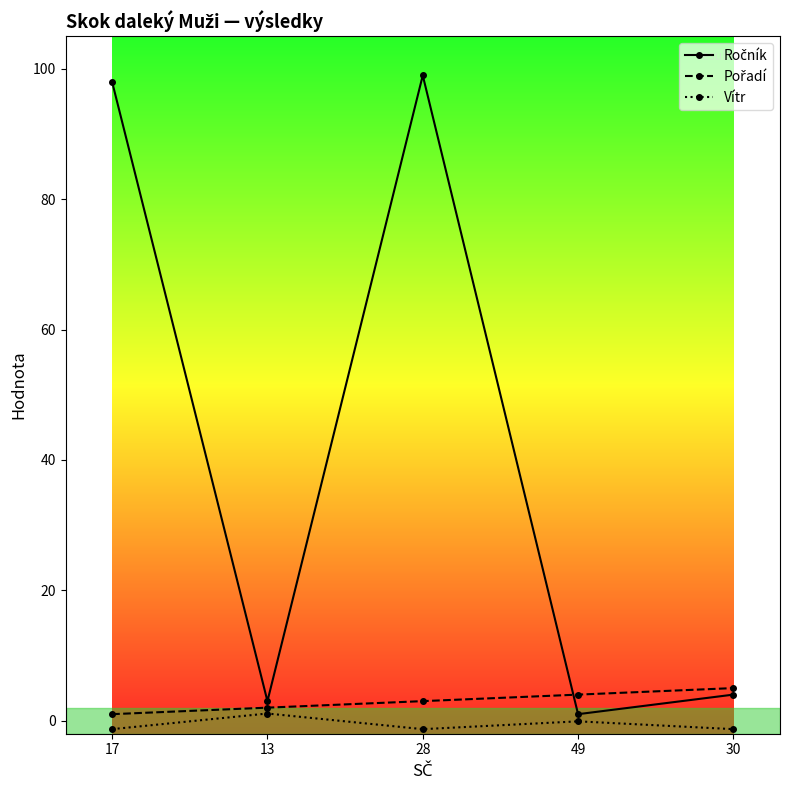

True or false: Vítr has more than 2 interior local peaks.

False